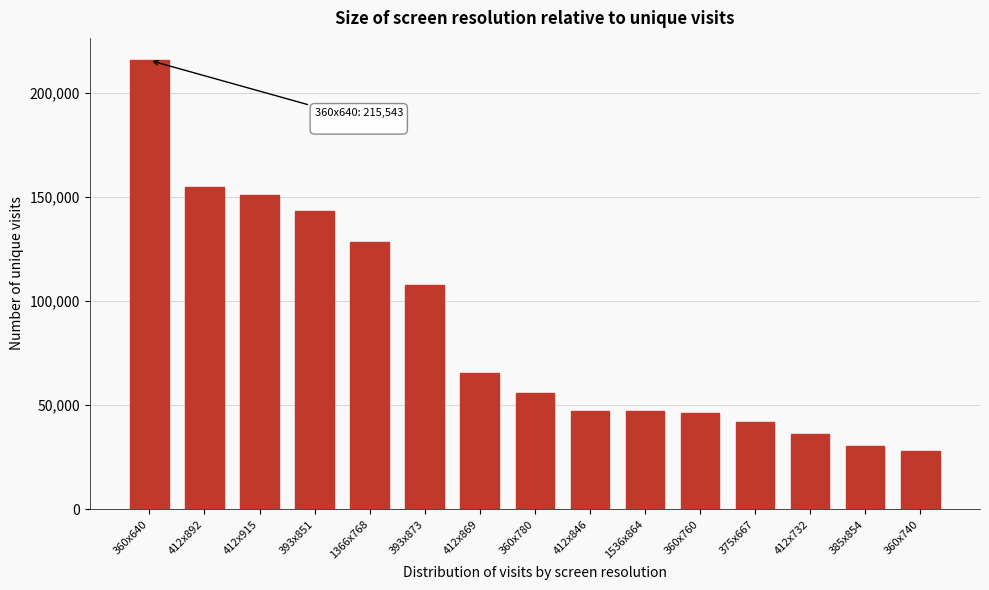

Which has a higher value, 360x740 or 360x640?

360x640